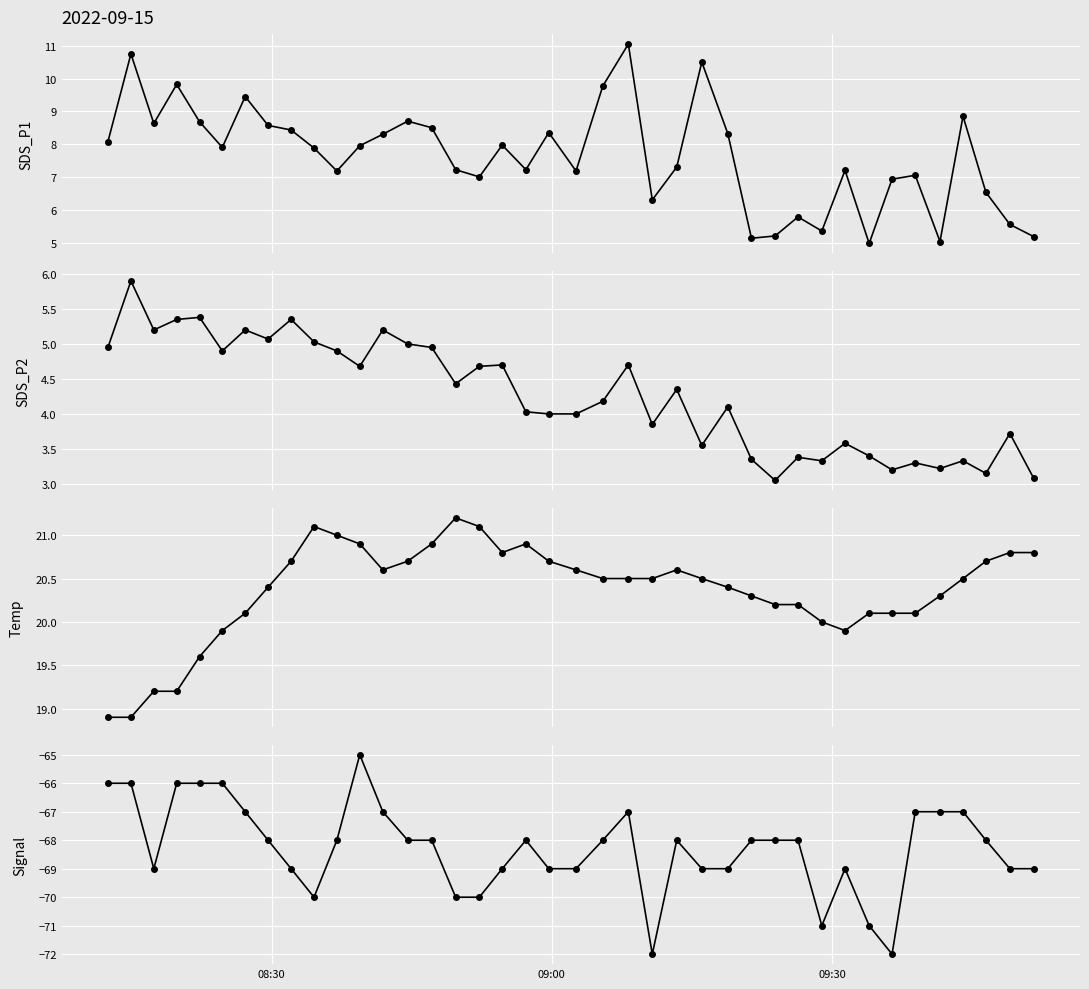

The Temp series shows 9.0 at 37. True or false?

False